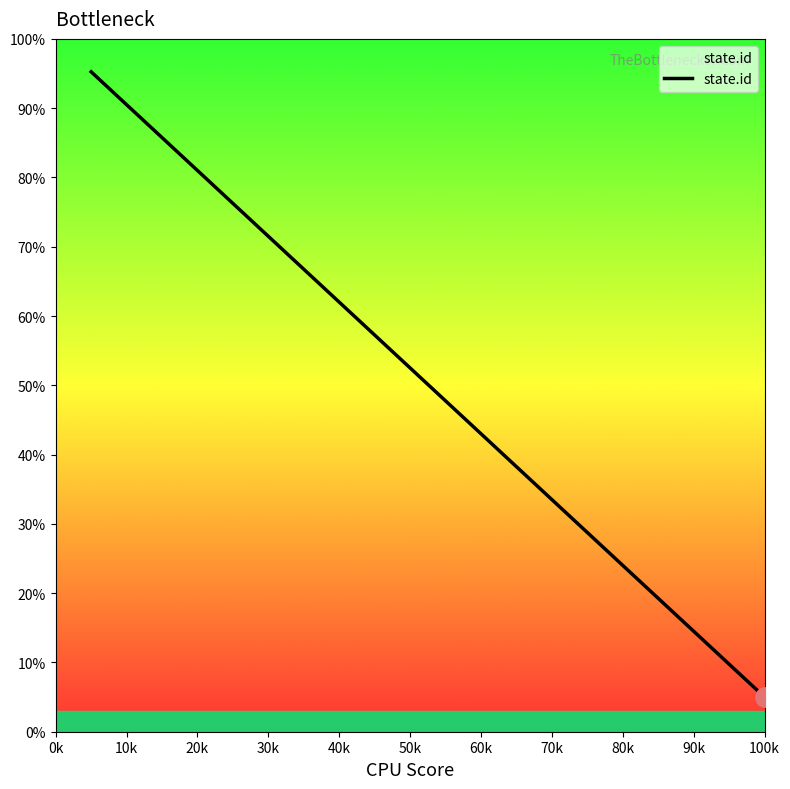

What is the smallest value displayed?

5.0